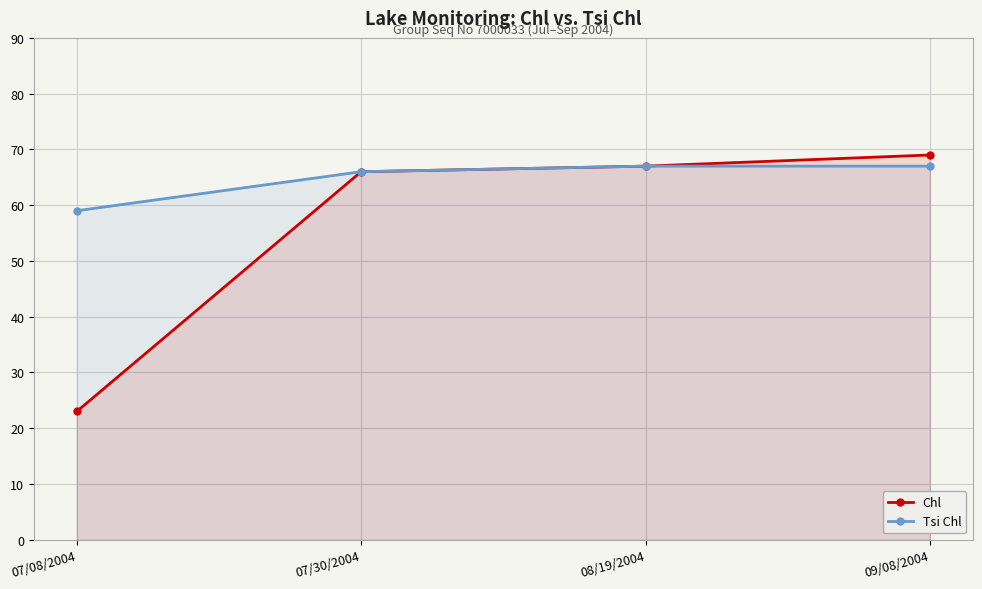

What is the difference between the maximum and minimum values in the Chl series?

46